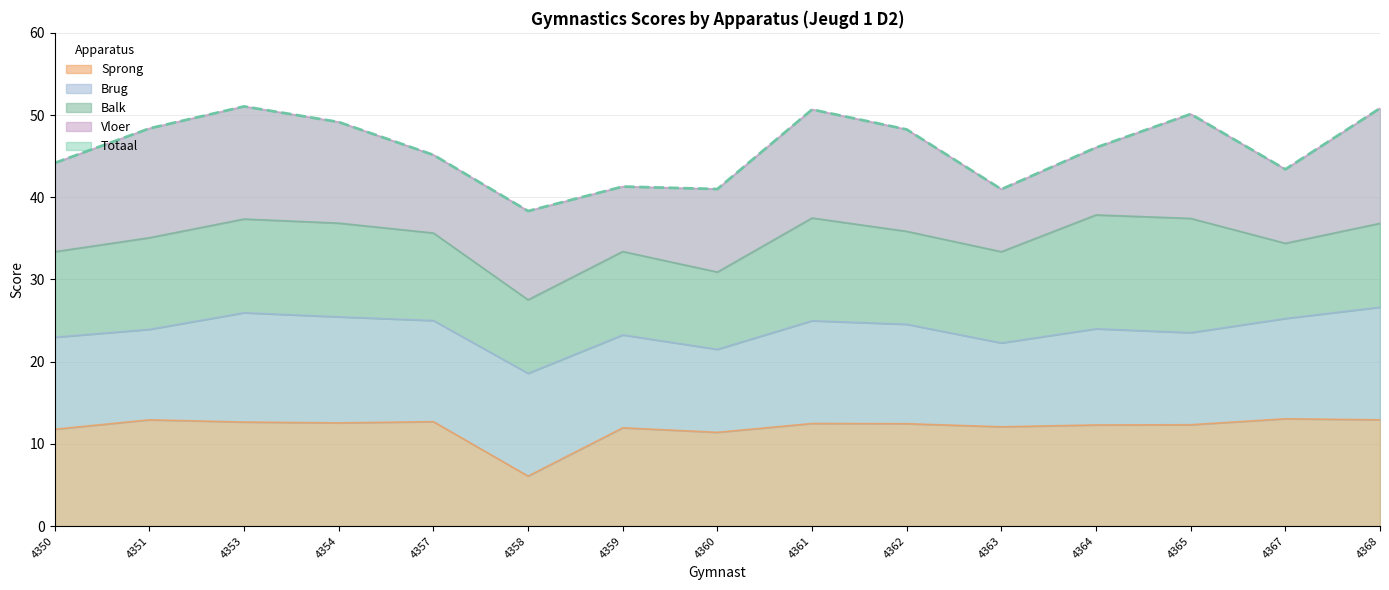

The value of Balk at D2-4351 is 11.2. True or false?

True